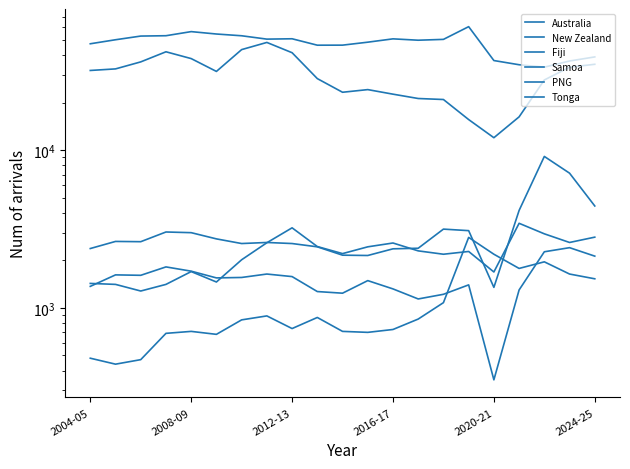

What is the spread (max minus min) of values at 19?

35130